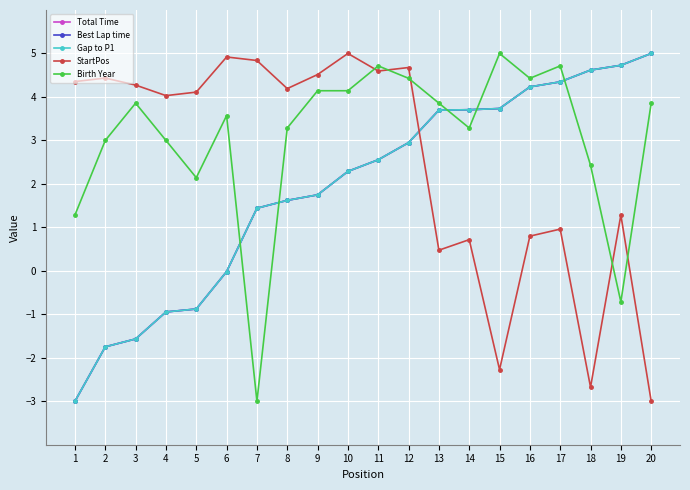

True or false: Birth Year has more than 2 points higher than both neighbors.

True